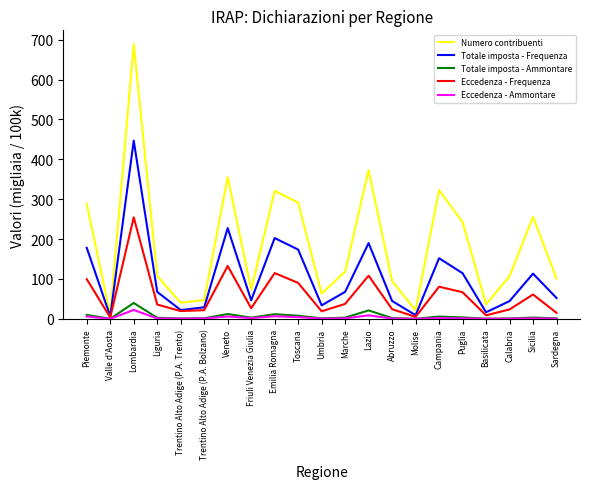

What is the maximum value for Totale imposta - Frequenza?

446.9